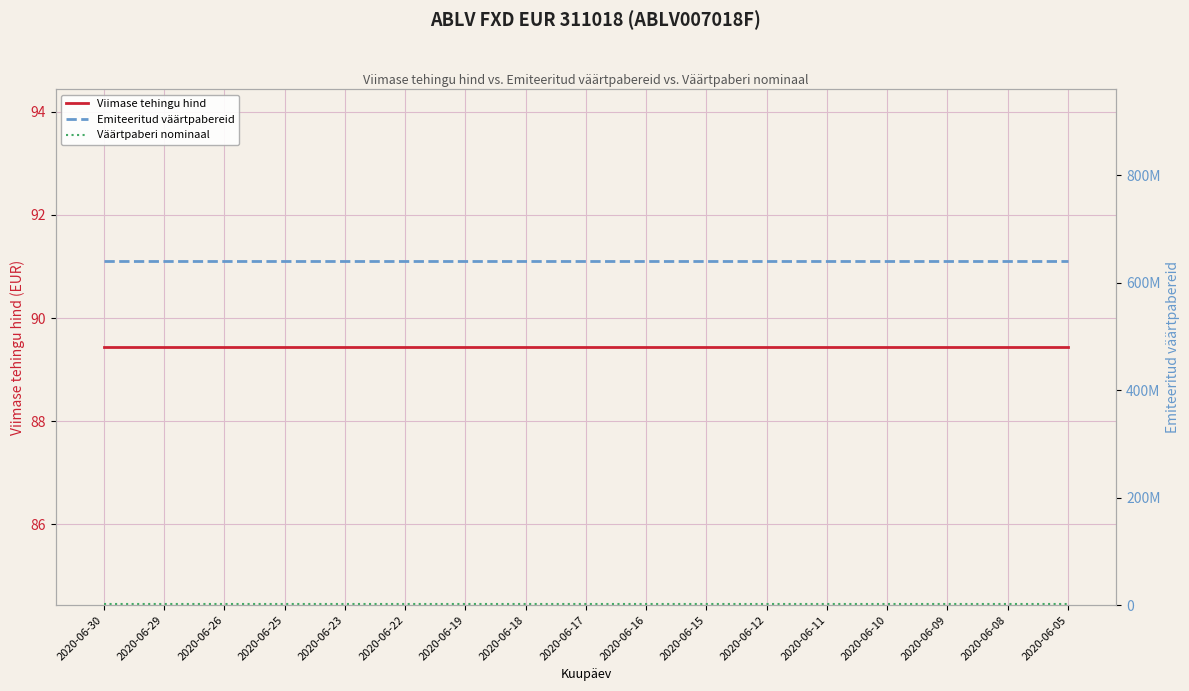

Reading left to right, what are all the values shown in this chart?

Viimase tehingu hind: 2020-06-30=89.4	2020-06-29=89.4	2020-06-26=89.4	2020-06-25=89.4	2020-06-23=89.4	2020-06-22=89.4	2020-06-19=89.4	2020-06-18=89.4	2020-06-17=89.4	2020-06-16=89.4	2020-06-15=89.4	2020-06-12=89.4	2020-06-11=89.4	2020-06-10=89.4	2020-06-09=89.4	2020-06-08=89.4	2020-06-05=89.4
Väärtpaberi nominaal: 2020-06-30=84.5	2020-06-29=84.5	2020-06-26=84.5	2020-06-25=84.5	2020-06-23=84.5	2020-06-22=84.5	2020-06-19=84.5	2020-06-18=84.5	2020-06-17=84.5	2020-06-16=84.5	2020-06-15=84.5	2020-06-12=84.5	2020-06-11=84.5	2020-06-10=84.5	2020-06-09=84.5	2020-06-08=84.5	2020-06-05=84.5
Emiteeritud väärtpabereid: 2020-06-30=639800000.0	2020-06-29=639800000.0	2020-06-26=639800000.0	2020-06-25=639800000.0	2020-06-23=639800000.0	2020-06-22=639800000.0	2020-06-19=639800000.0	2020-06-18=639800000.0	2020-06-17=639800000.0	2020-06-16=639800000.0	2020-06-15=639800000.0	2020-06-12=639800000.0	2020-06-11=639800000.0	2020-06-10=639800000.0	2020-06-09=639800000.0	2020-06-08=639800000.0	2020-06-05=639800000.0